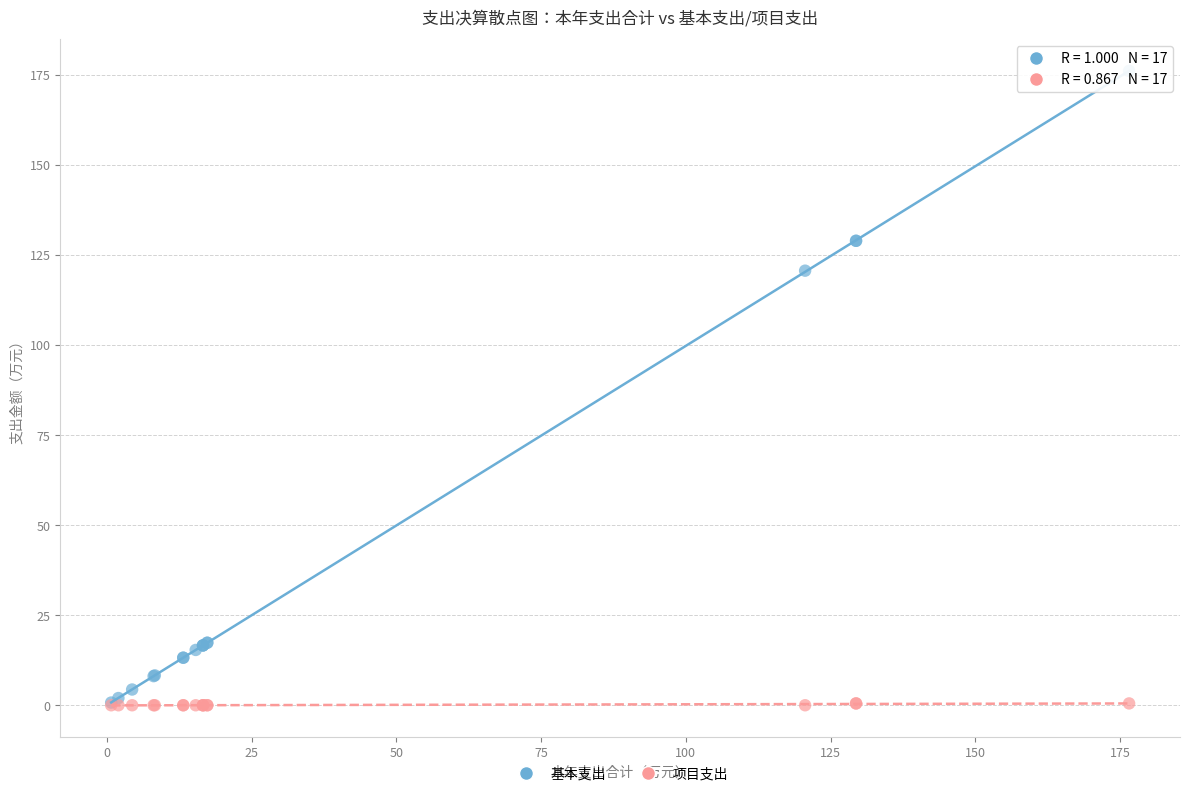

In the 基本支出 series, what Y value is closest to 88?

120.6